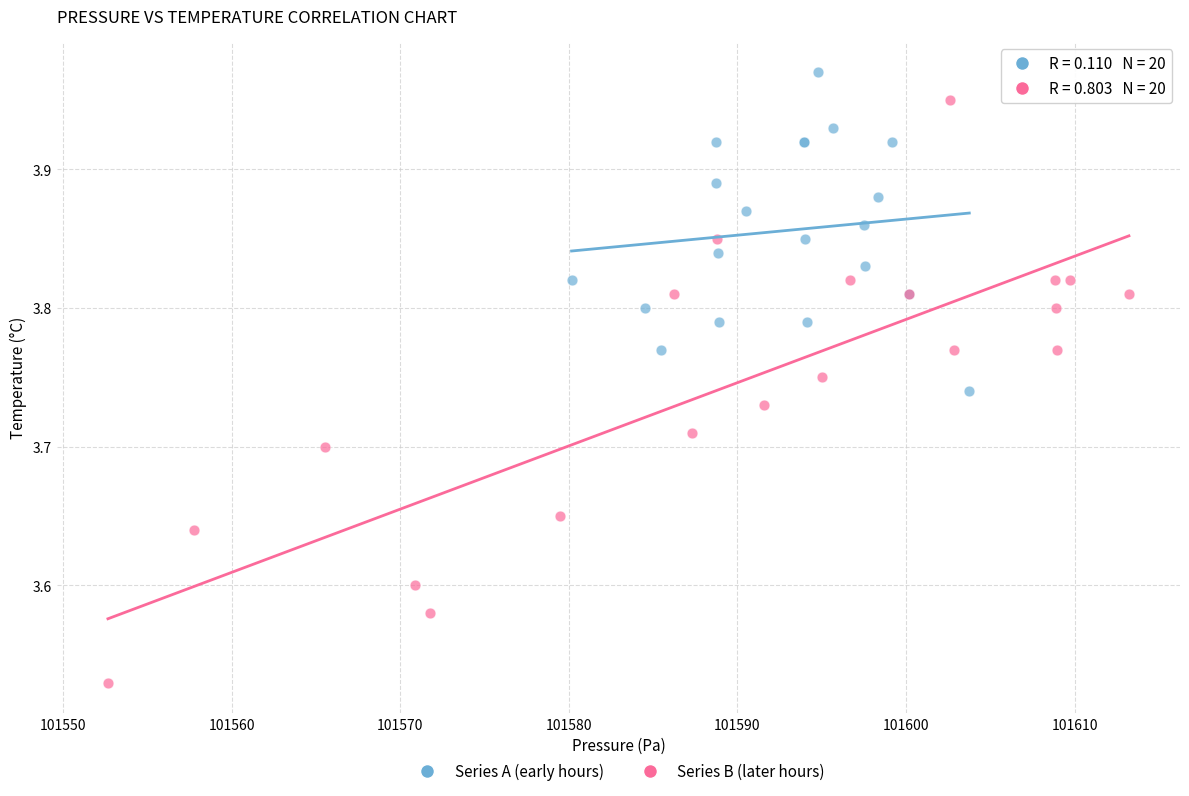

Which series has the widest spread of Y values?

Series B (later hours)